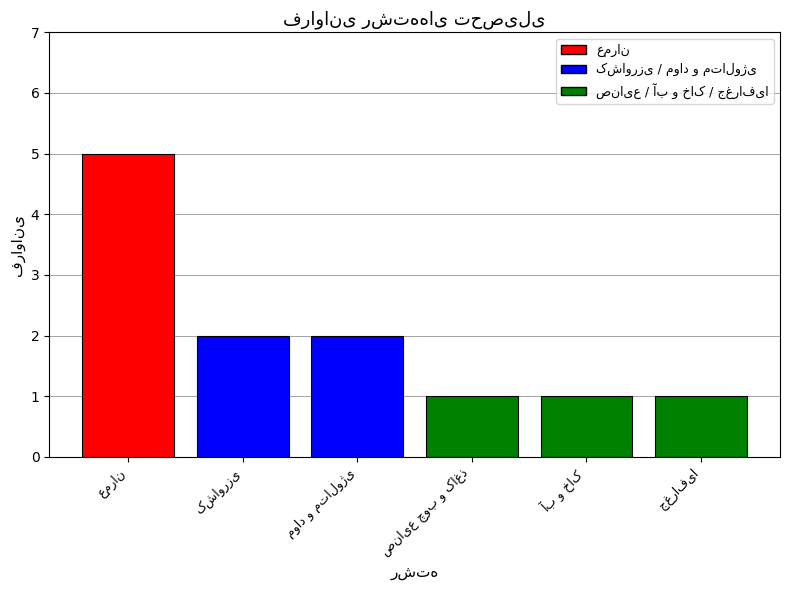

Count the number of data series in this chart.

6